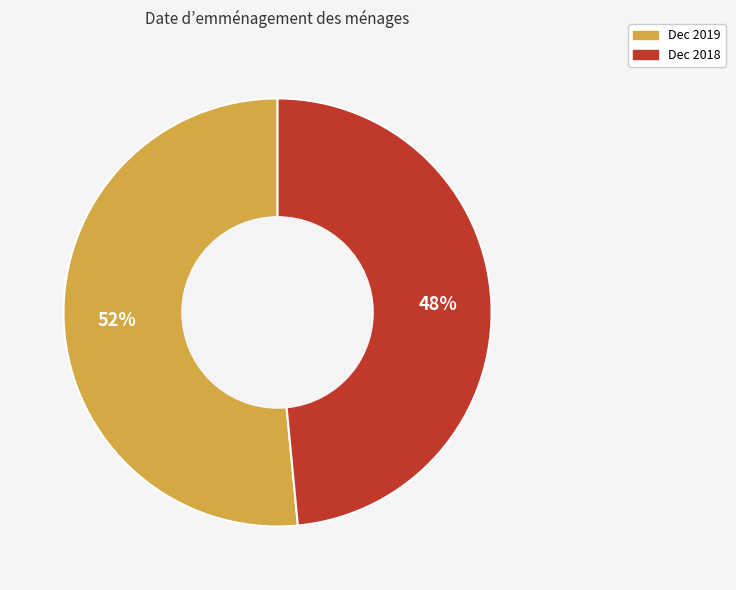

What is the majority slice?

Dec 2019